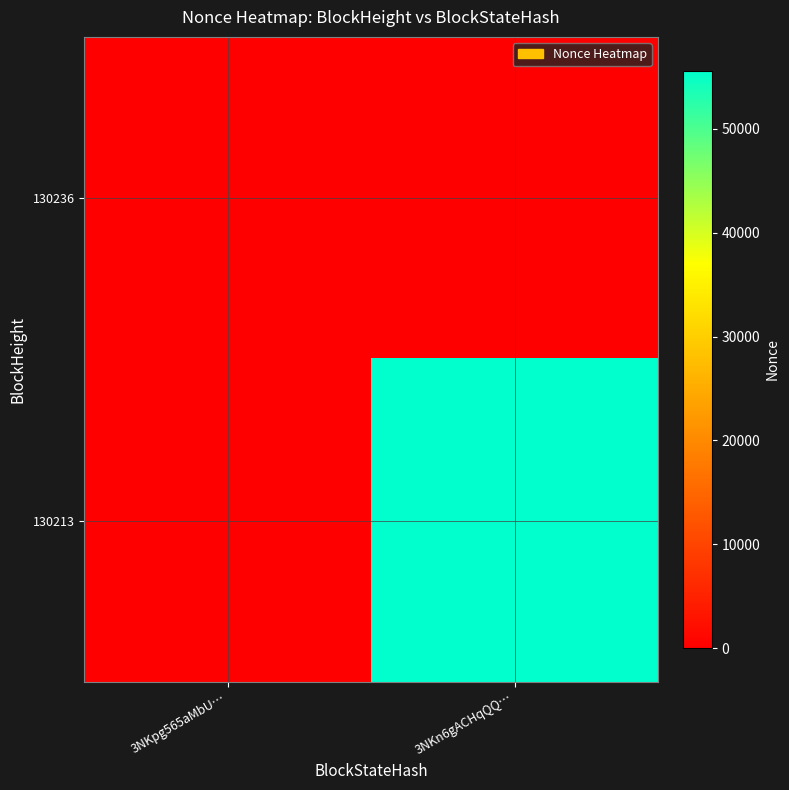

What is the maximum value shown in the chart?

55616